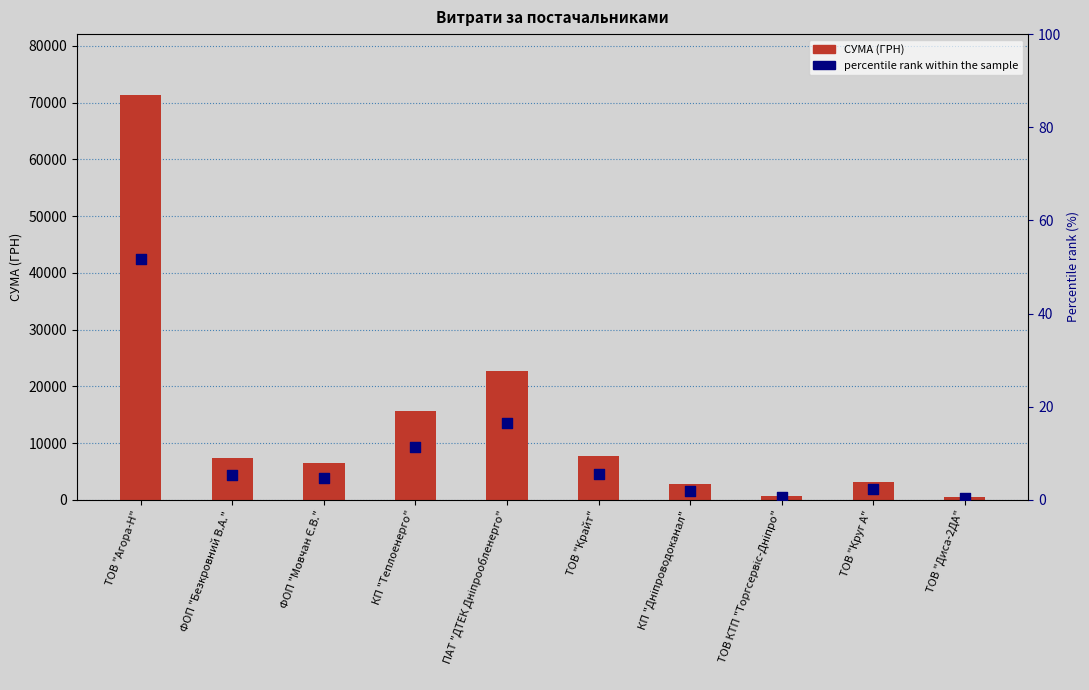

Is the value of percentile rank within the sample at ФОП "Безкровний В.А." greater than the value of СУМА (ГРН) at ТОВ "Диса-2ДА"?

No